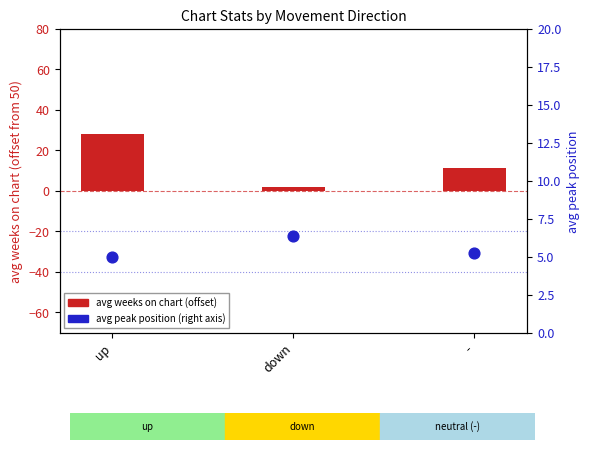

Which series has the largest Y range (max minus min)?

avg weeks on chart (offset)